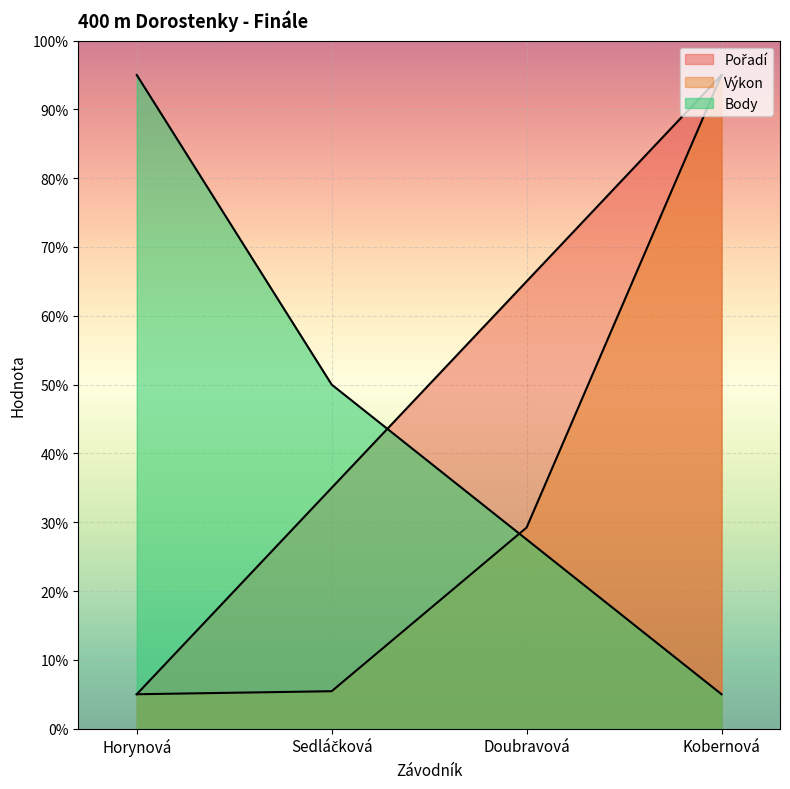

Between Doubravová and Kobernová, which is larger?

Kobernová